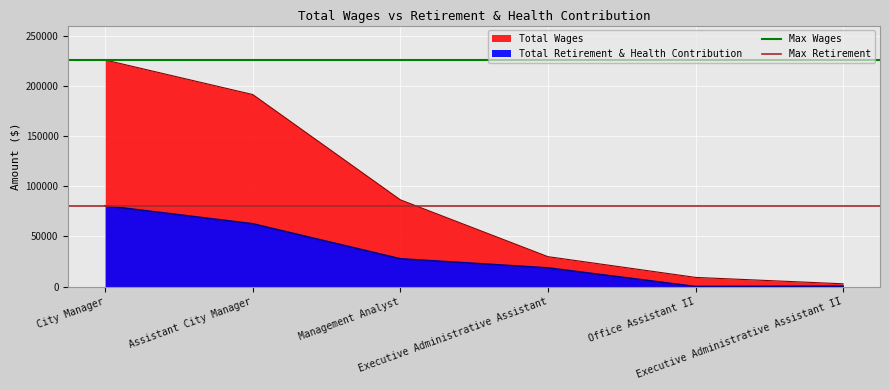

Which has a higher value, City Manager or Assistant City Manager?

City Manager